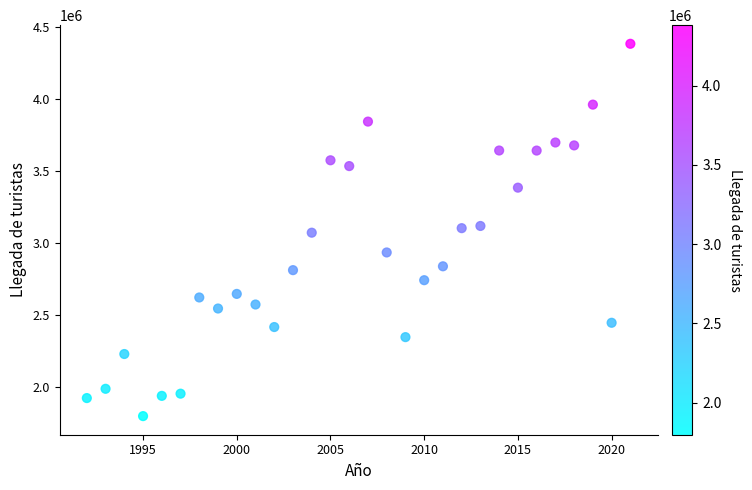

What is the range of Y values (max minus min)?

2582295